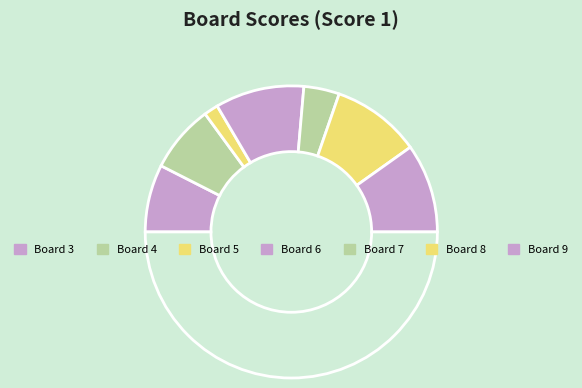

How many segments does this pie chart have?

8